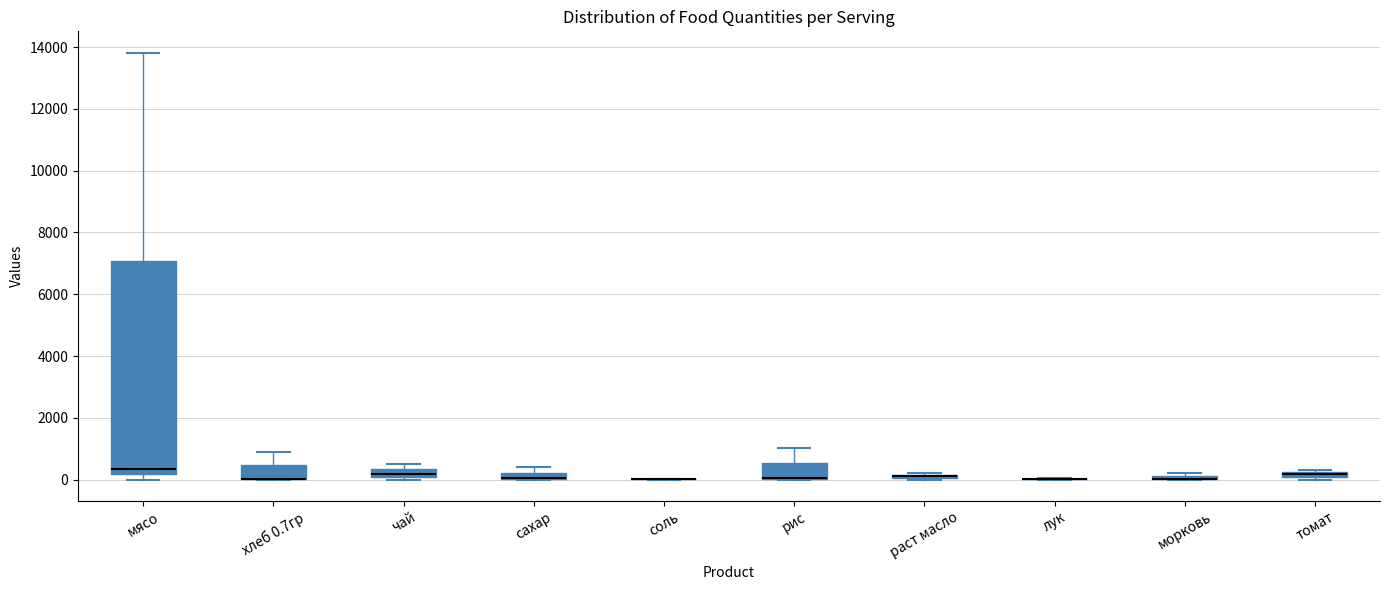

Which box is the tallest, from its lower edge to its upper edge?

мясо